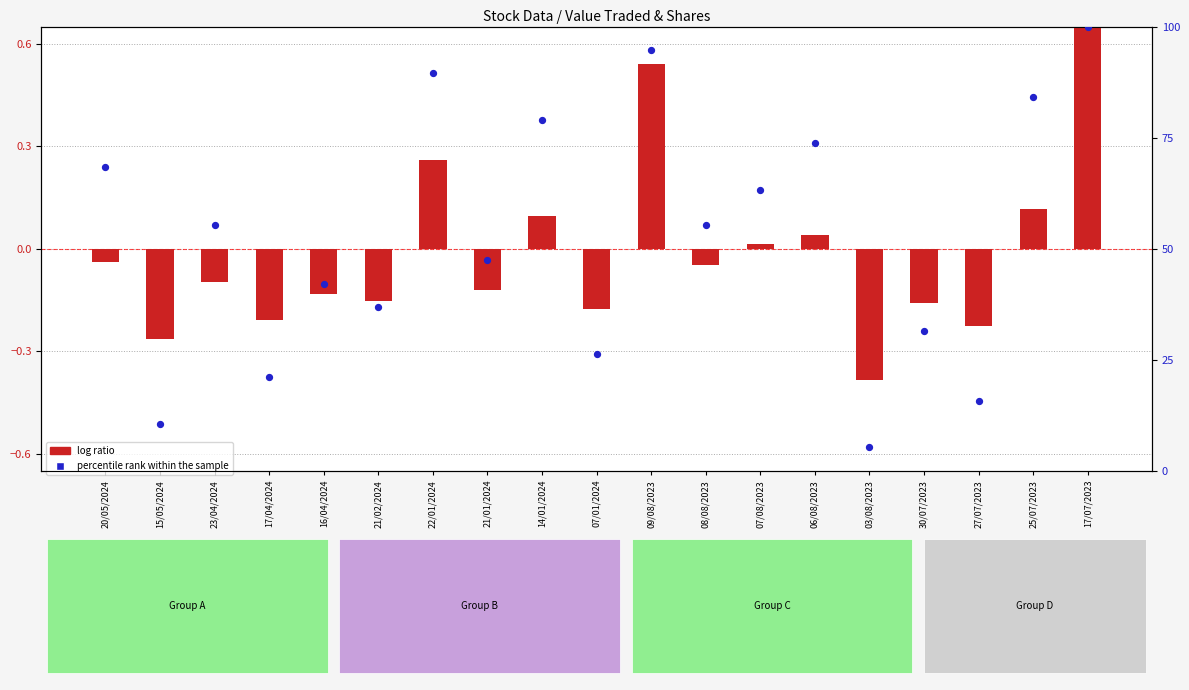

Which has a higher value, 25/07/2023 or 21/02/2024?

25/07/2023